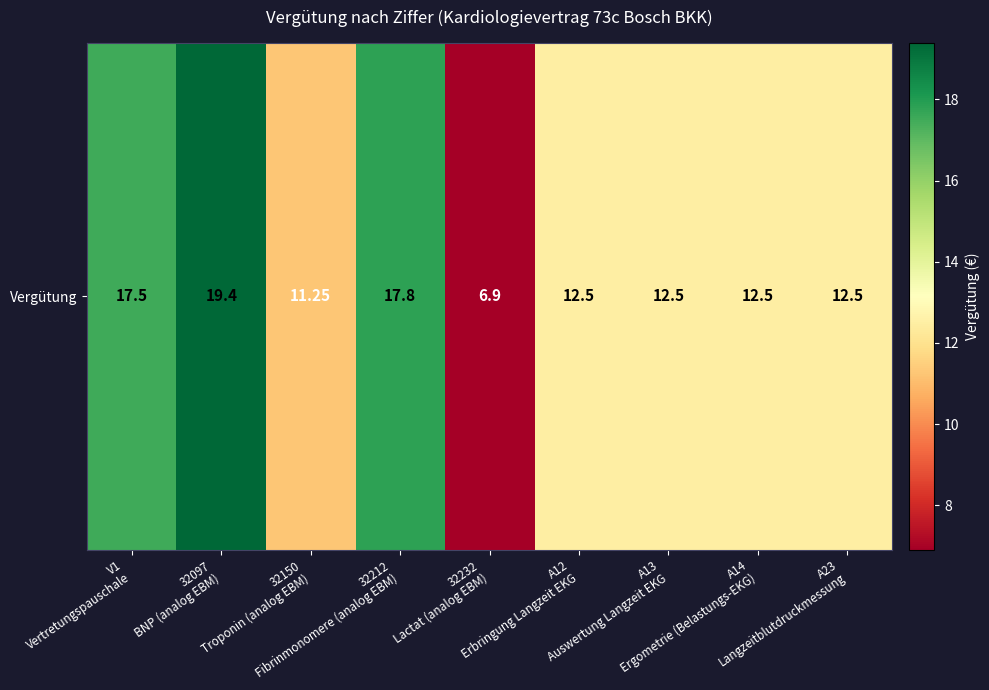

The value at A13
Auswertung Langzeit EKG is 19.5. True or false?

False